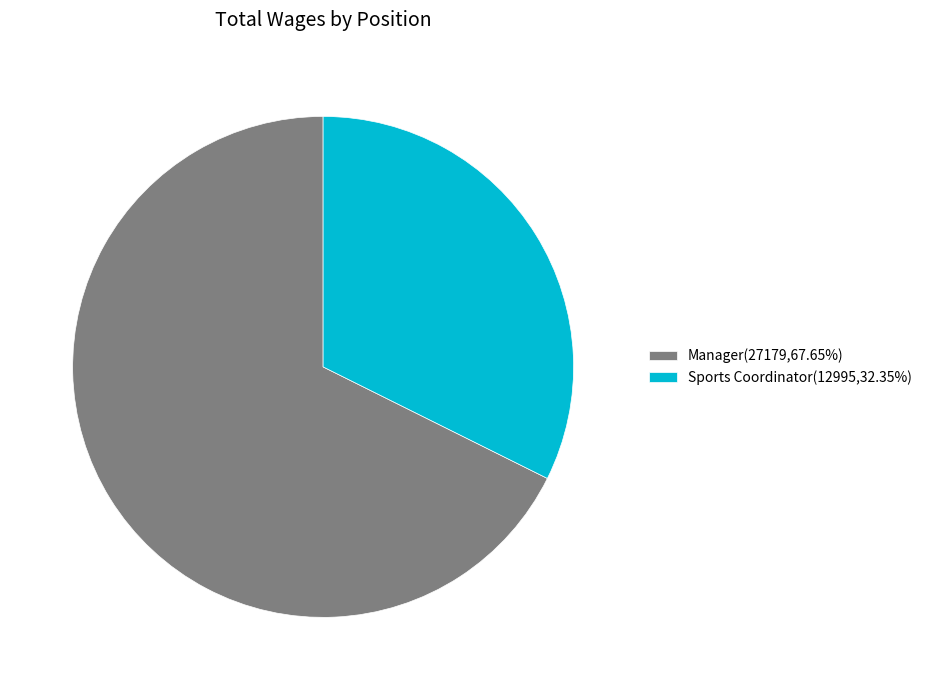

Does any single category account for the majority?

Yes